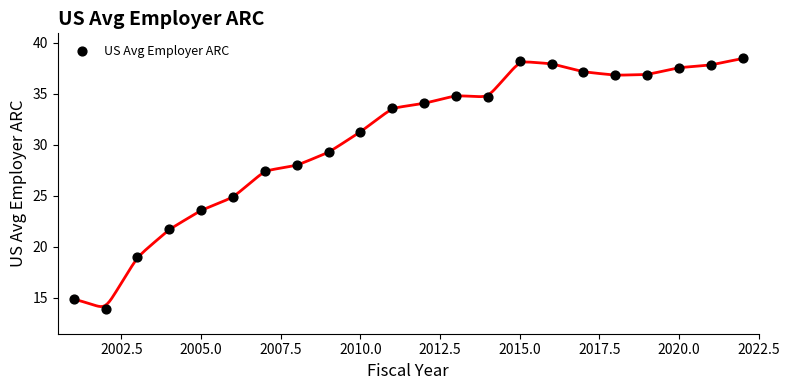

What Y value in the scatter plot is closest to 26?

24.9